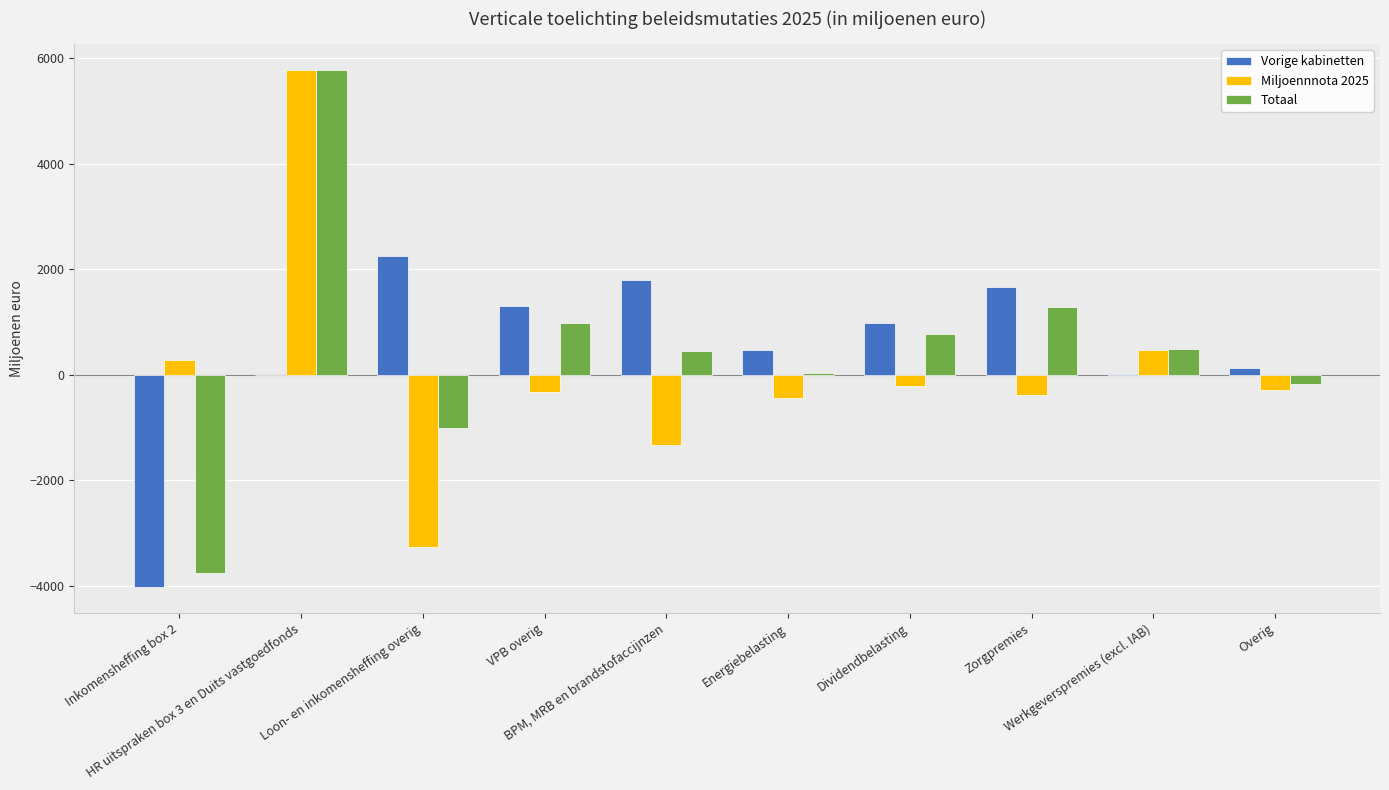

What is the maximum value shown in the chart?

5772